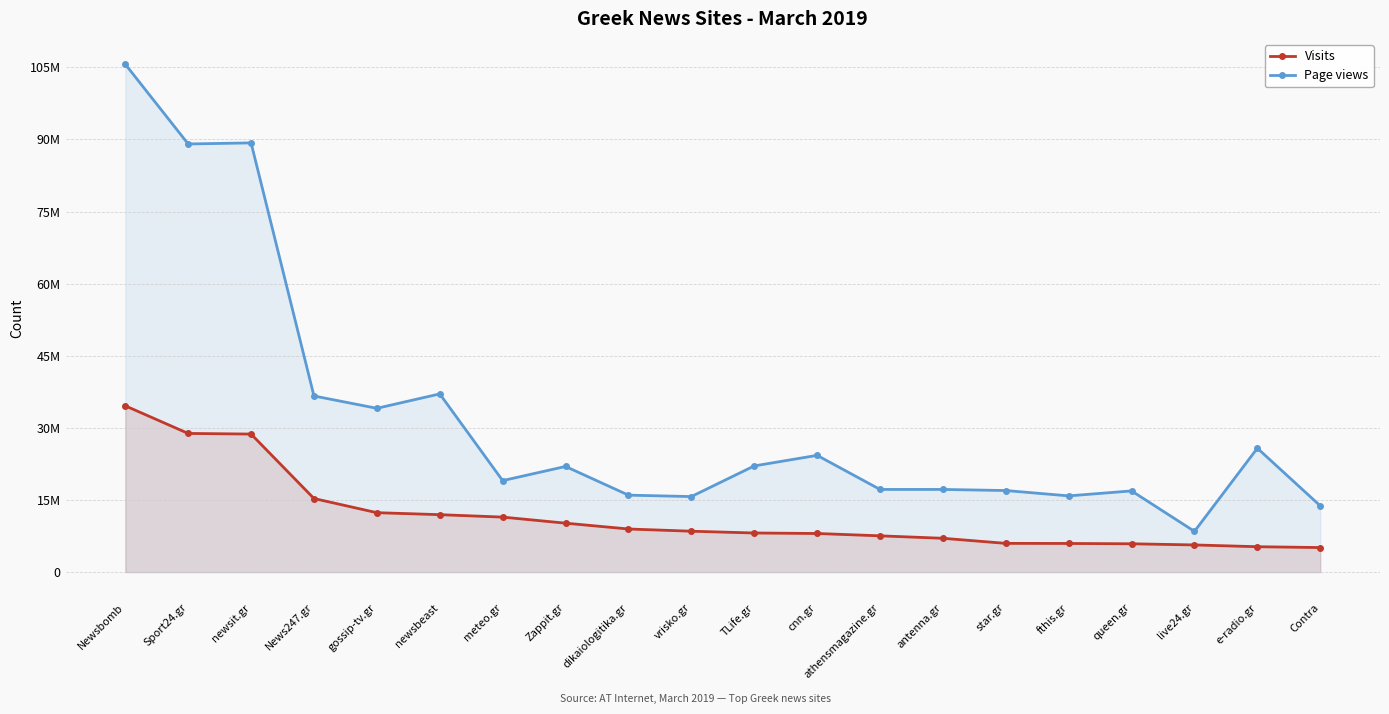

What is the value of the Page views point at the 11th from the left?

22091061